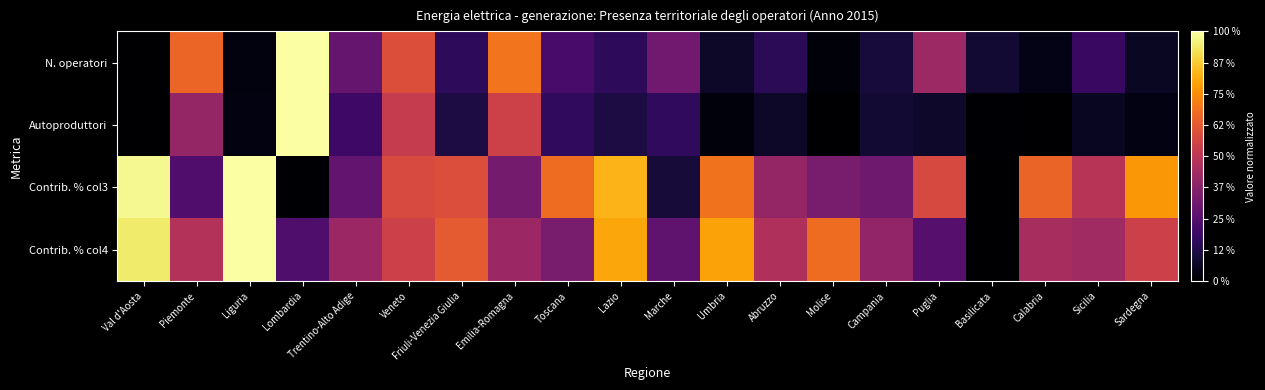

Reading left to right, what are all the values shown in this chart?

N. operatori: Val d'Aosta=0.0	Piemonte=0.7	Liguria=0.0	Lombardia=1.0	Trentino-Alto Adige=0.3	Veneto=0.6	Friuli-Venezia Giulia=0.2	Emilia-Romagna=0.7	Toscana=0.2	Lazio=0.2	Marche=0.3	Umbria=0.1	Abruzzo=0.1	Molise=0.0	Campania=0.1	Puglia=0.4	Basilicata=0.1	Calabria=0.0	Sicilia=0.2	Sardegna=0.1
Autoproduttori: Val d'Aosta=0.0	Piemonte=0.4	Liguria=0.0	Lombardia=1.0	Trentino-Alto Adige=0.2	Veneto=0.5	Friuli-Venezia Giulia=0.1	Emilia-Romagna=0.5	Toscana=0.2	Lazio=0.1	Marche=0.2	Umbria=0.0	Abruzzo=0.1	Molise=0.0	Campania=0.1	Puglia=0.1	Basilicata=0.0	Calabria=0.0	Sicilia=0.1	Sardegna=0.0
Contrib. % col3: Val d'Aosta=1.0	Piemonte=0.2	Liguria=1.0	Lombardia=0.0	Trentino-Alto Adige=0.3	Veneto=0.6	Friuli-Venezia Giulia=0.6	Emilia-Romagna=0.3	Toscana=0.7	Lazio=0.8	Marche=0.1	Umbria=0.7	Abruzzo=0.4	Molise=0.3	Campania=0.3	Puglia=0.6	Basilicata=0.0	Calabria=0.7	Sicilia=0.5	Sardegna=0.8
Contrib. % col4: Val d'Aosta=0.9	Piemonte=0.5	Liguria=1.0	Lombardia=0.2	Trentino-Alto Adige=0.4	Veneto=0.5	Friuli-Venezia Giulia=0.6	Emilia-Romagna=0.4	Toscana=0.3	Lazio=0.8	Marche=0.3	Umbria=0.8	Abruzzo=0.5	Molise=0.7	Campania=0.4	Puglia=0.3	Basilicata=0.0	Calabria=0.5	Sicilia=0.4	Sardegna=0.5